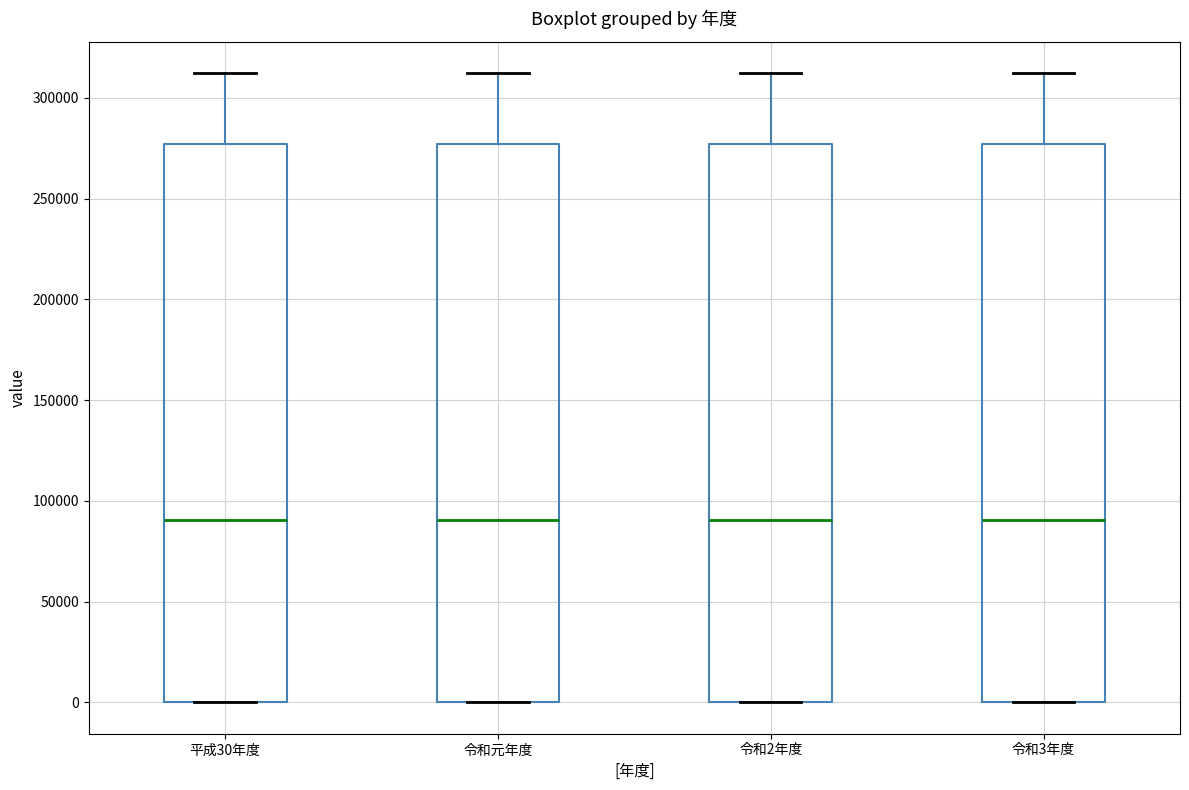

Where does the upper whisker of the box for 令和元年度 end on the y-axis? The values are not printed on the chart, so give them approximately, as read against the axis.

310000